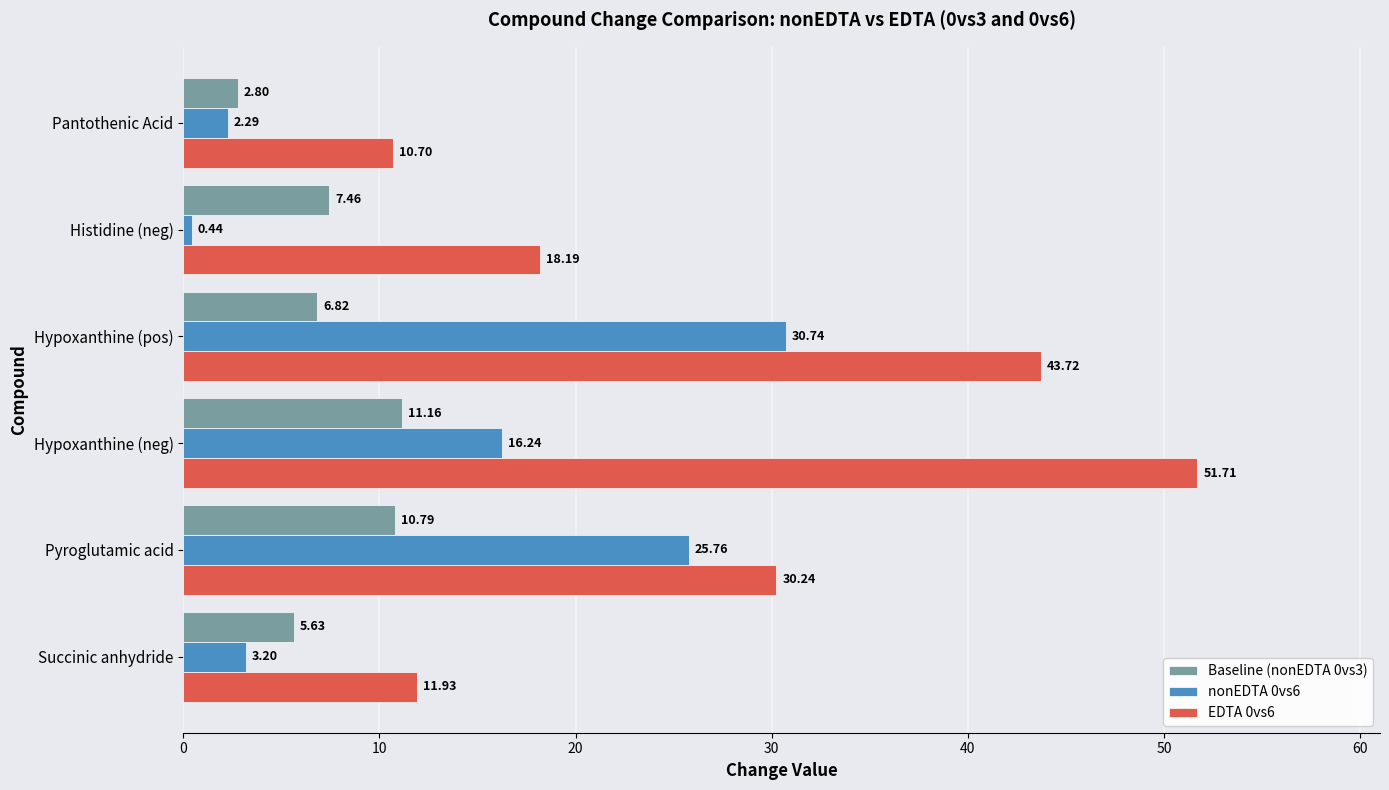

Rank the series at Pantothenic Acid from lowest to highest value.

nonEDTA 0vs6, Baseline (nonEDTA 0vs3), EDTA 0vs6